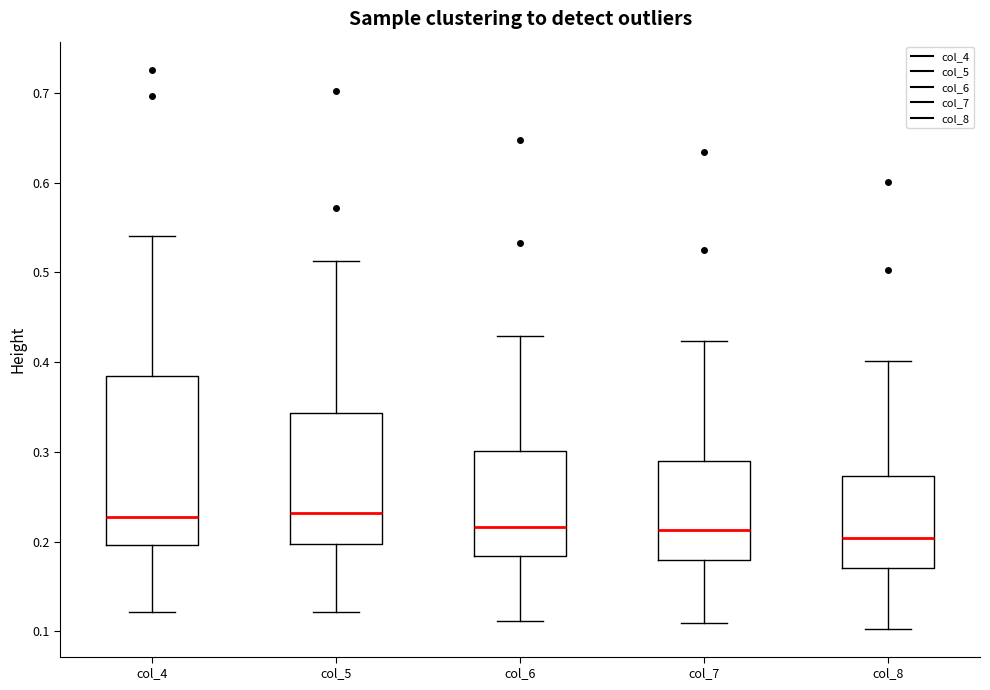

Which box is the tallest, from its lower edge to its upper edge?

col_4